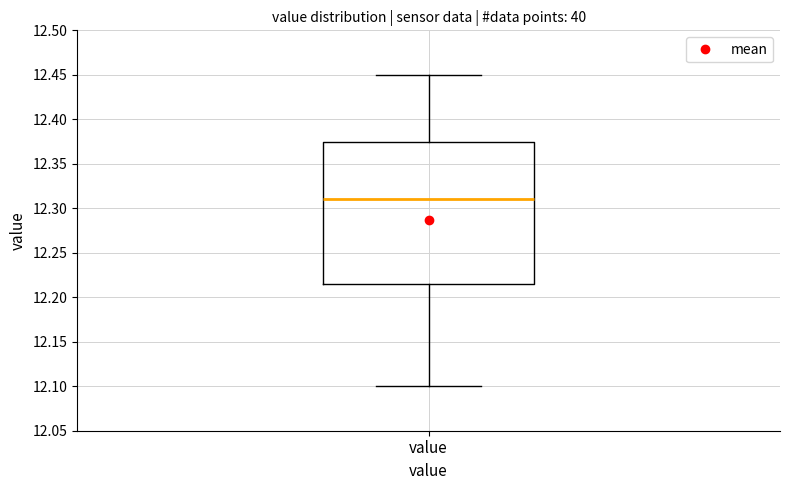

Read this box plot against the y-axis: the position of the median line, the range covered by the box, and the ends of both whiskers. The values are not printed on the chart, so give them approximately, as read against the axis.

median 12.310, box 12.215 to 12.375, whiskers 12.100 to 12.450